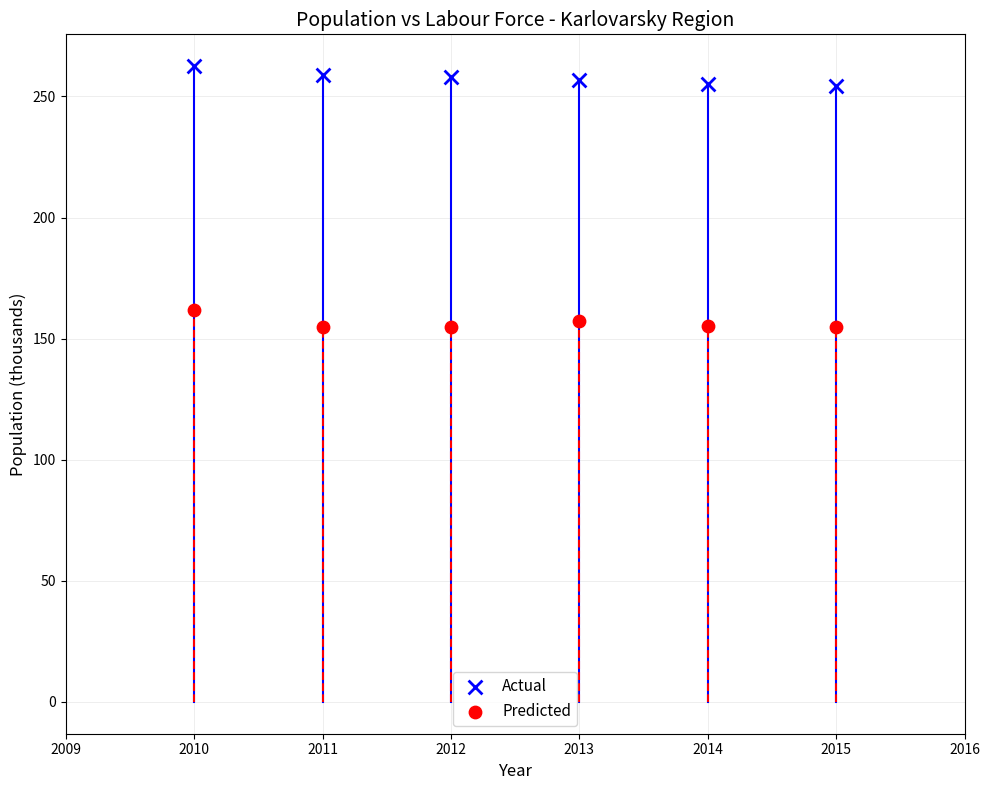

What is the X range (max minus min) for the scatter plot?

5.0